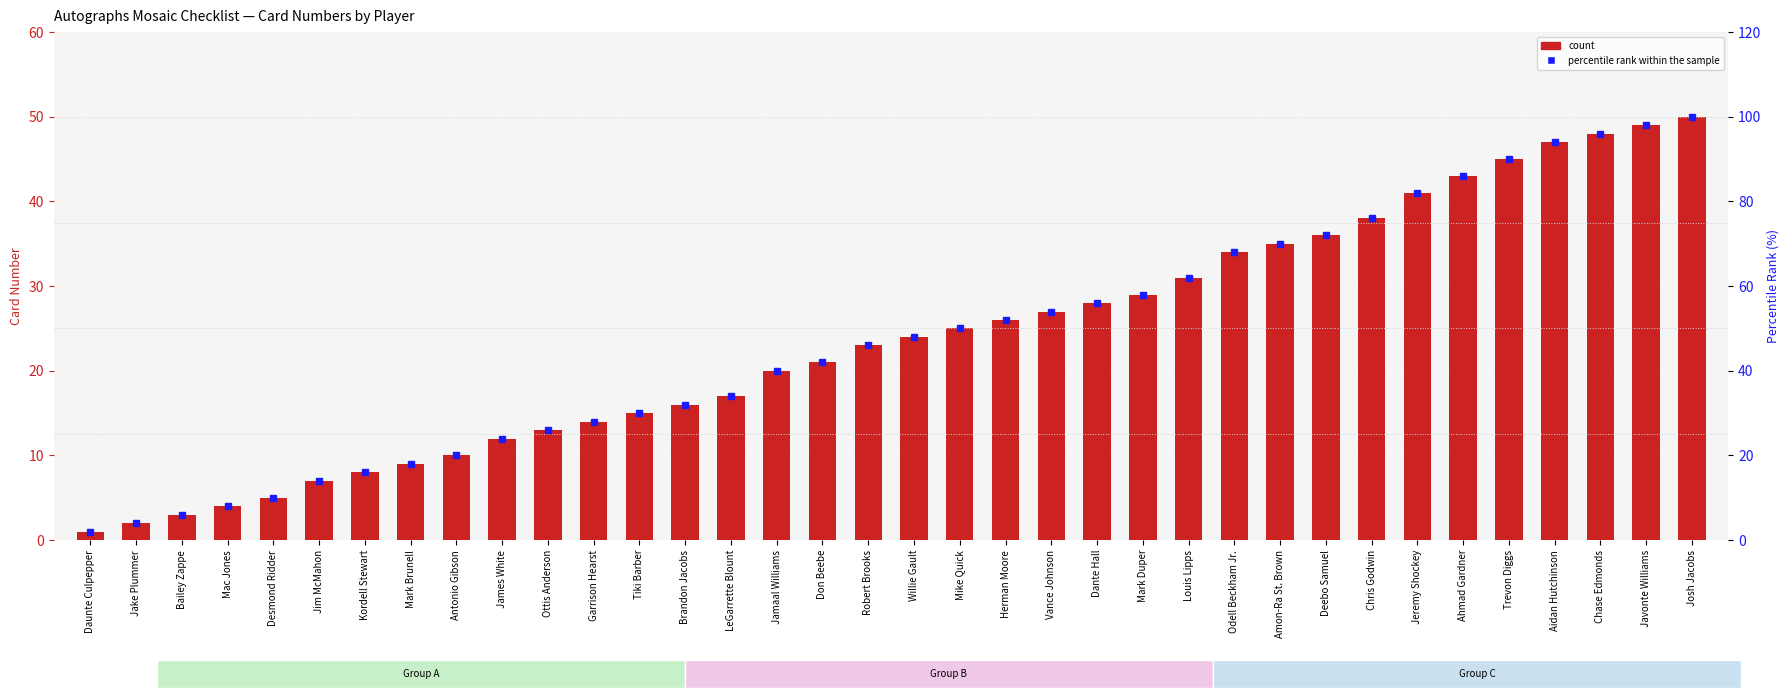

What is the difference between the count values at LeGarrette Blount and Javonte Williams?

32.0